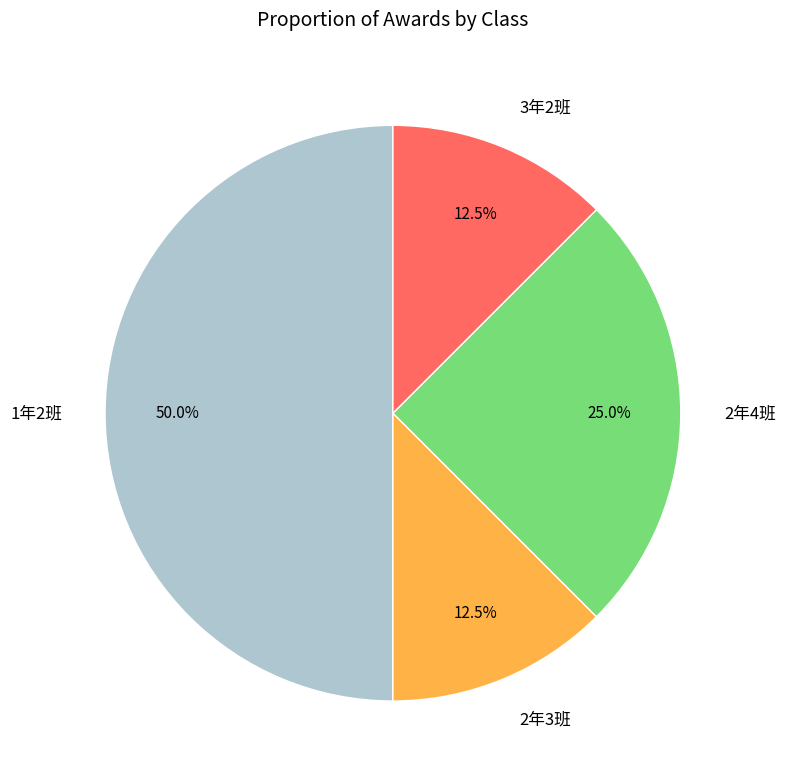

Which category has the biggest portion of the pie?

1年2班